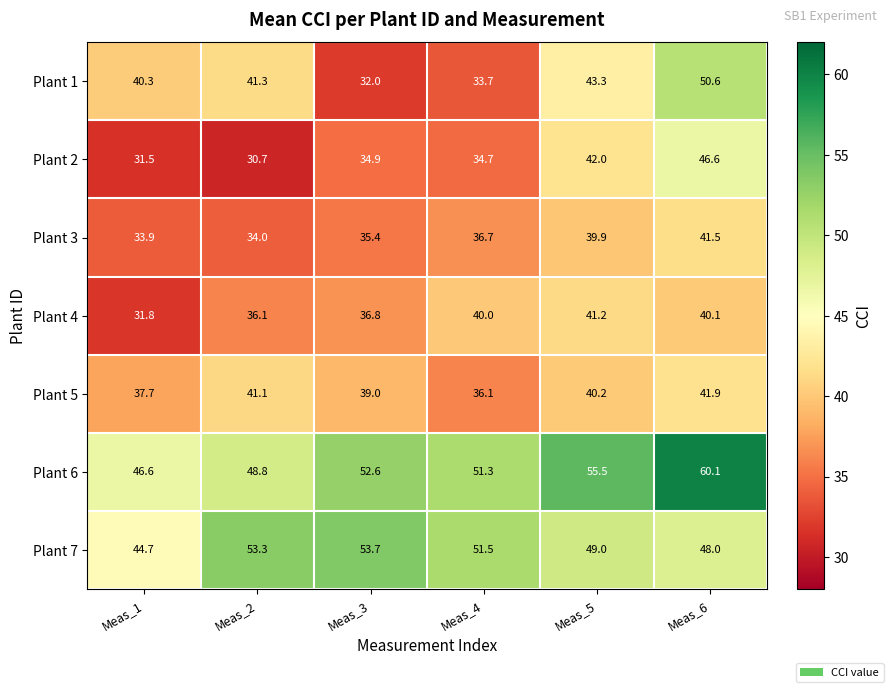

The Plant 1 series shows 41.3 at Meas_2. True or false?

True